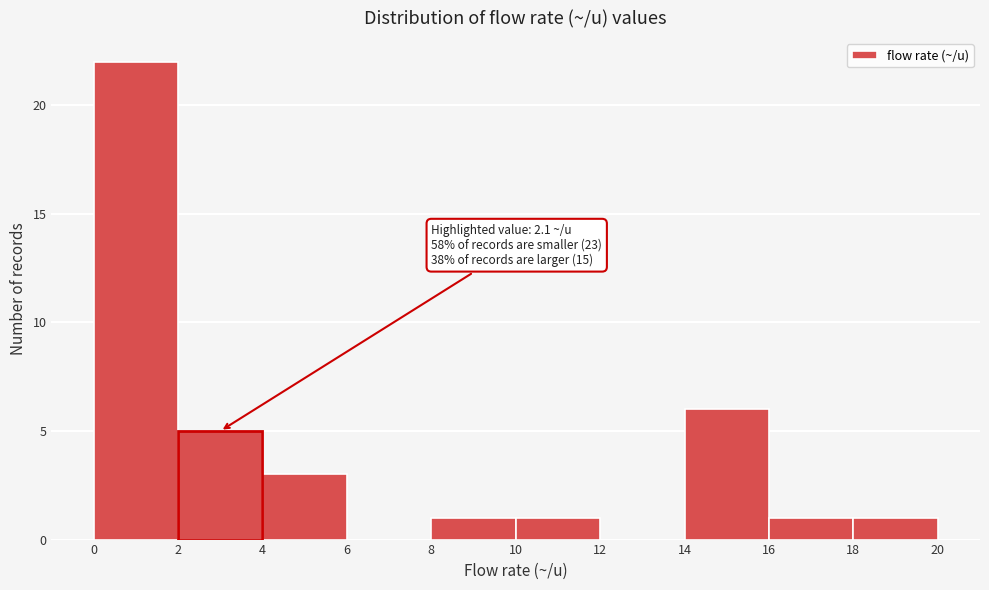

Which range on the x-axis has the tallest bar?

0 to 2